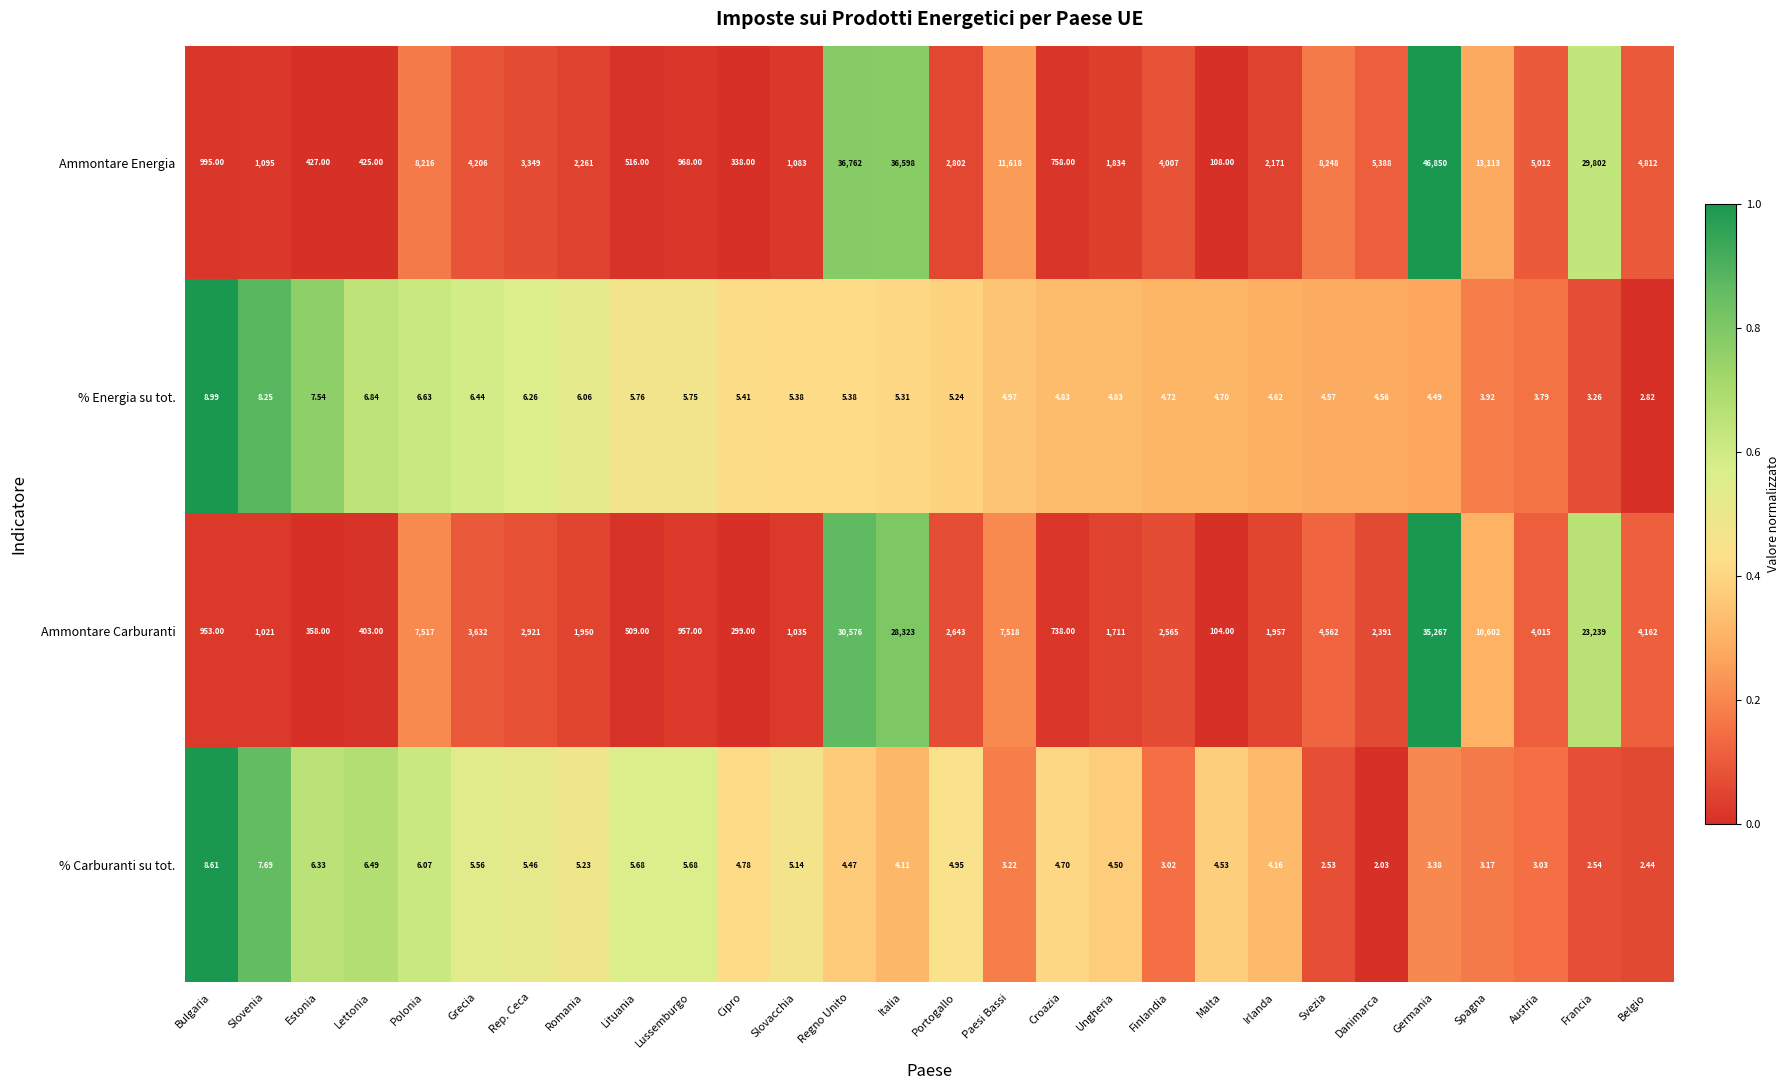

Which series has the widest spread of values?

Ammontare Energia